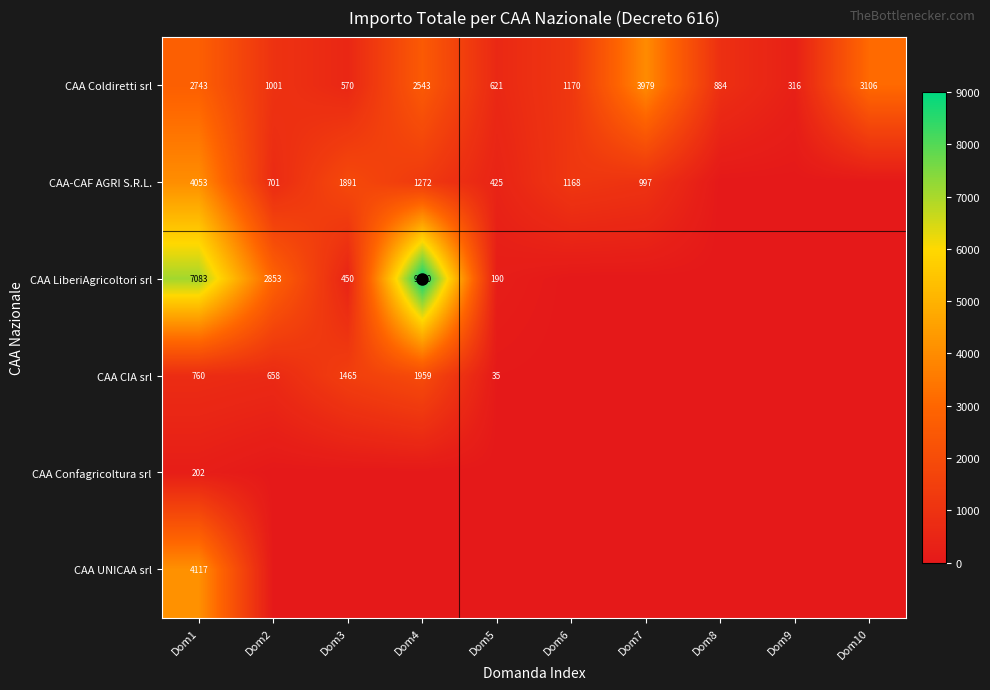

The CAA LiberiAgricoltori srl series shows 65 at Dom5. True or false?

False